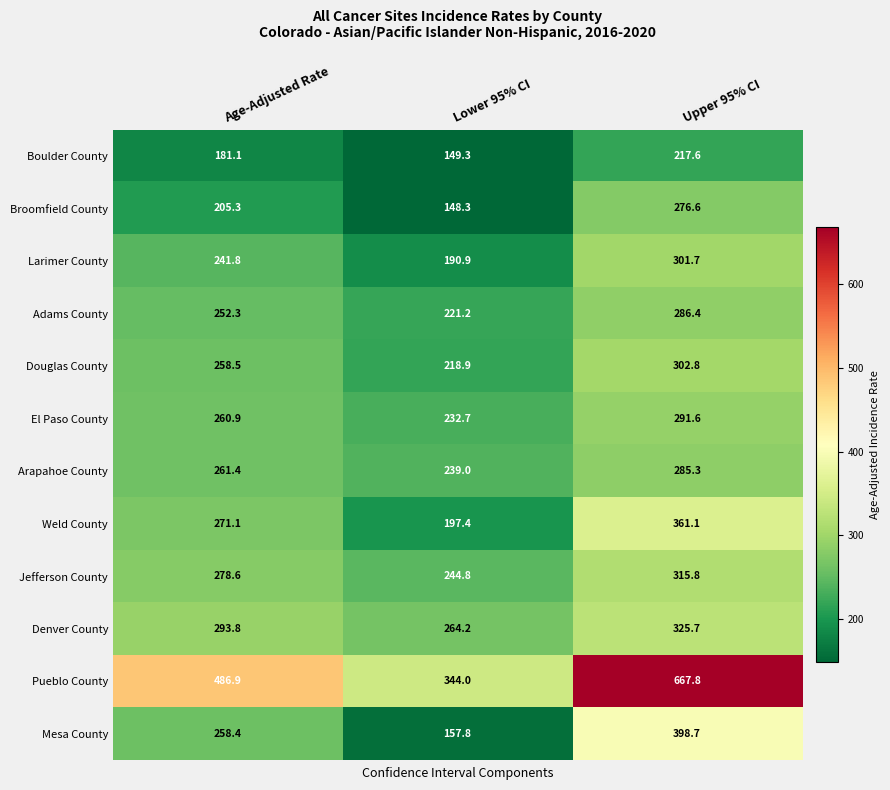

Count the number of data series in this chart.

12